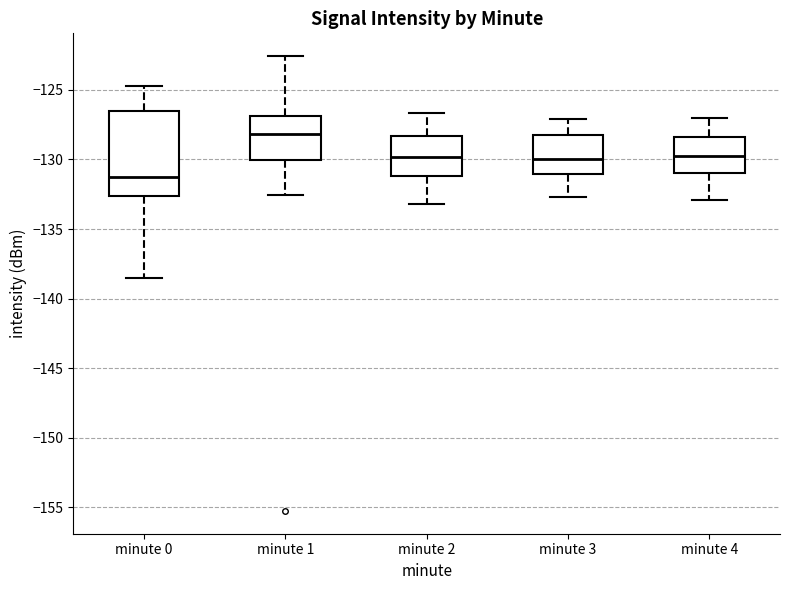

Reading left to right, transcribe this box plot: for each box, give where its median line is, the range the box spans, and where its two whiskers end, as read against the y-axis. The values are not printed on the chart, so give them approximately, as read against the axis.

minute 0: median -131.5, box -132.5 to -126.5, whiskers -138.5 to -124.5
minute 1: median -128.0, box -130.0 to -127.0, whiskers -132.5 to -122.5
minute 2: median -130.0, box -131.0 to -128.5, whiskers -133.0 to -126.5
minute 3: median -130.0, box -131.0 to -128.0, whiskers -132.5 to -127.0
minute 4: median -129.5, box -131.0 to -128.5, whiskers -133.0 to -127.0